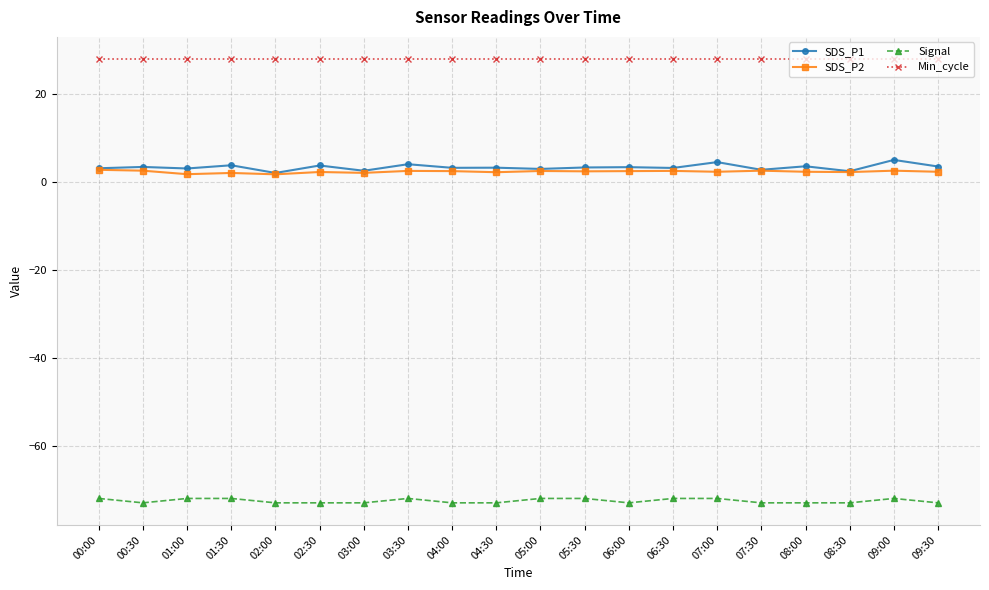

What is the label of the 8th point from the right?

06:00